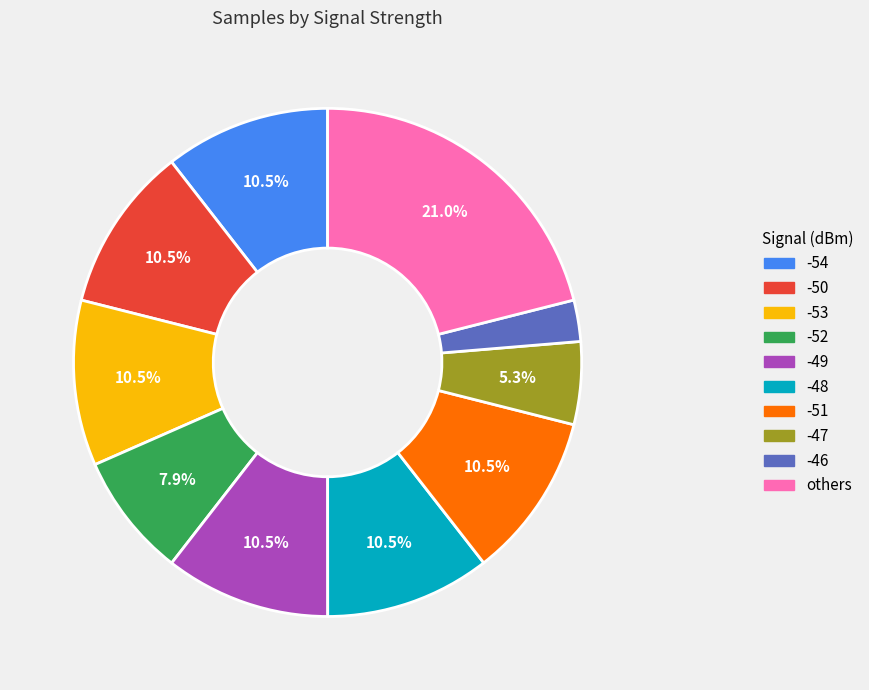

Count the number of slices in the pie.

10